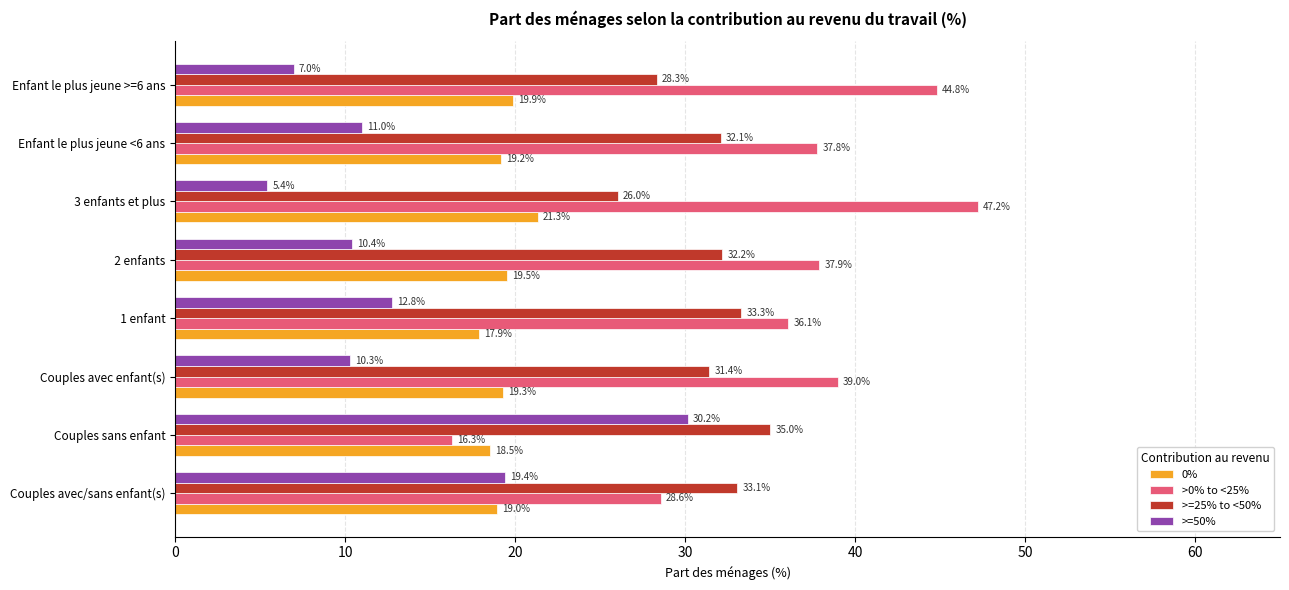

How many values in the >=50% series exceed 10?

6